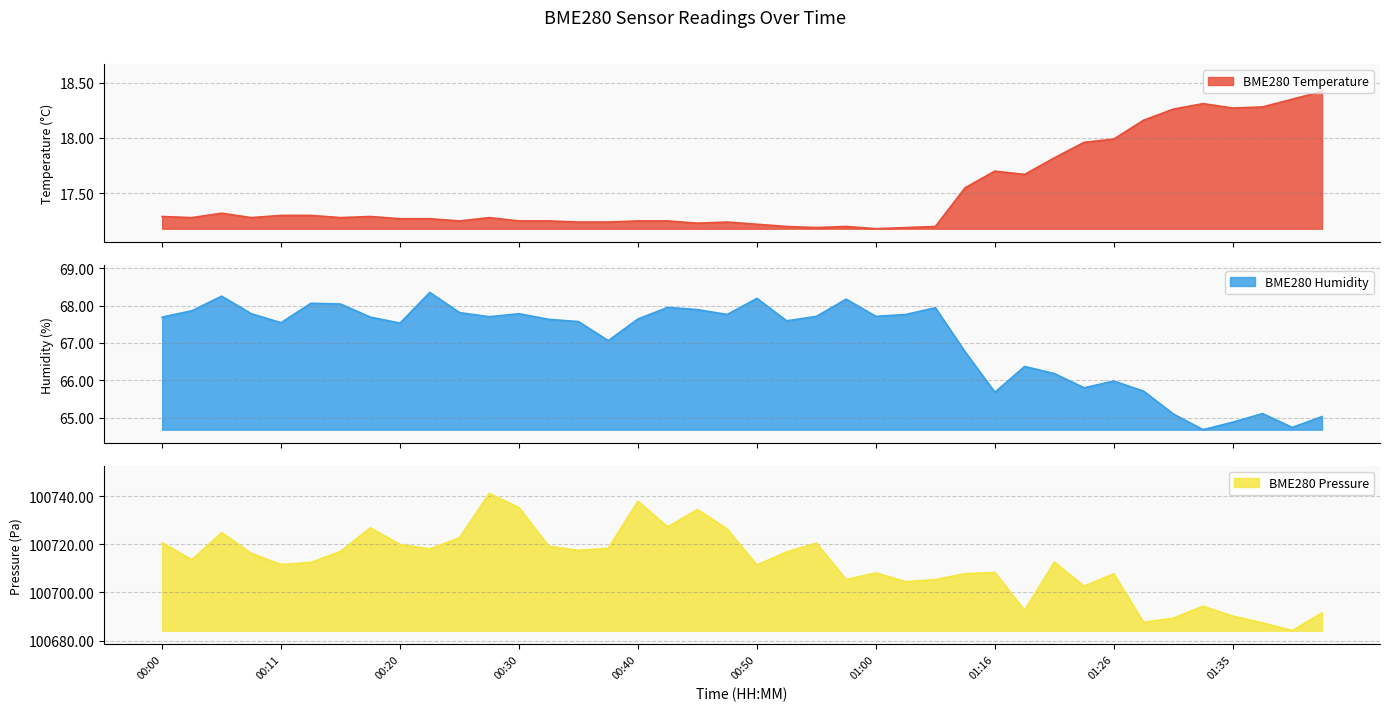

Reading left to right, extract all data points from this chart.

BME280_temperature: 00:00=17.3	00:03=17.3	00:05=17.3	00:08=17.3	00:11=17.3	00:13=17.3	00:15=17.3	00:18=17.3	00:20=17.3	00:23=17.3	00:25=17.2	00:28=17.3	00:30=17.2	00:33=17.2	00:35=17.2	00:38=17.2	00:40=17.2	00:43=17.2	00:45=17.2	00:48=17.2	00:50=17.2	00:53=17.2	00:55=17.2	00:58=17.2	01:00=17.2	01:03=17.2	01:11=17.2	01:13=17.6	01:16=17.7	01:18=17.7	01:21=17.8	01:23=18.0	01:26=18.0	01:28=18.2	01:30=18.3	01:33=18.3	01:35=18.3	01:38=18.3	01:40=18.4	01:43=18.4
BME280_humidity: 00:00=67.7	00:03=67.9	00:05=68.2	00:08=67.8	00:11=67.5	00:13=68.1	00:15=68.0	00:18=67.7	00:20=67.5	00:23=68.3	00:25=67.8	00:28=67.7	00:30=67.8	00:33=67.6	00:35=67.6	00:38=67.1	00:40=67.6	00:43=68.0	00:45=67.9	00:48=67.8	00:50=68.2	00:53=67.6	00:55=67.7	00:58=68.2	01:00=67.7	01:03=67.8	01:11=67.9	01:13=66.8	01:16=65.7	01:18=66.4	01:21=66.2	01:23=65.8	01:26=66.0	01:28=65.7	01:30=65.1	01:33=64.7	01:35=64.9	01:38=65.1	01:40=64.7	01:43=65.0
BME280_pressure_norm: 00:00=100720.6	00:03=100713.5	00:05=100724.8	00:08=100716.2	00:11=100711.6	00:13=100712.4	00:15=100717.0	00:18=100726.8	00:20=100719.9	00:23=100718.0	00:25=100722.7	00:28=100741.1	00:30=100735.2	00:33=100719.1	00:35=100717.4	00:38=100718.3	00:40=100737.8	00:43=100727.2	00:45=100734.4	00:48=100726.3	00:50=100711.3	00:53=100716.8	00:55=100720.5	00:58=100705.3	01:00=100708.1	01:03=100704.4	01:11=100705.3	01:13=100707.8	01:16=100708.3	01:18=100692.5	01:21=100712.6	01:23=100702.6	01:26=100707.7	01:28=100687.5	01:30=100689.3	01:33=100694.2	01:35=100690.1	01:38=100687.3	01:40=100684.1	01:43=100691.5